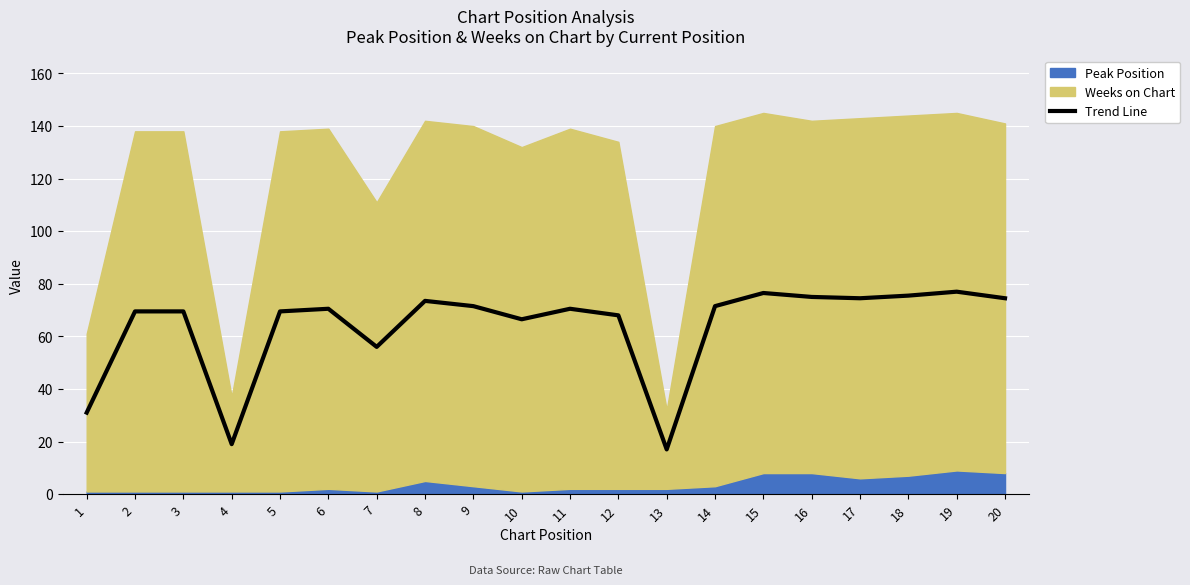

What is the difference between the maximum and second lowest values?

58.0